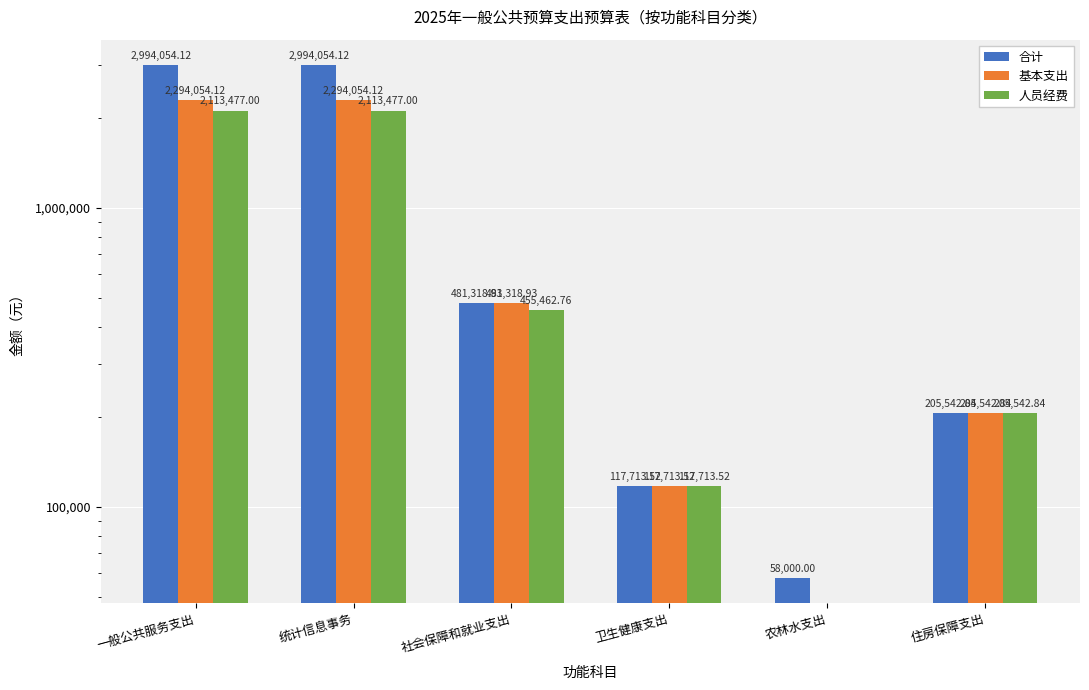

The value of 人员经费 at 住房保障支出 is 320791.0. True or false?

False